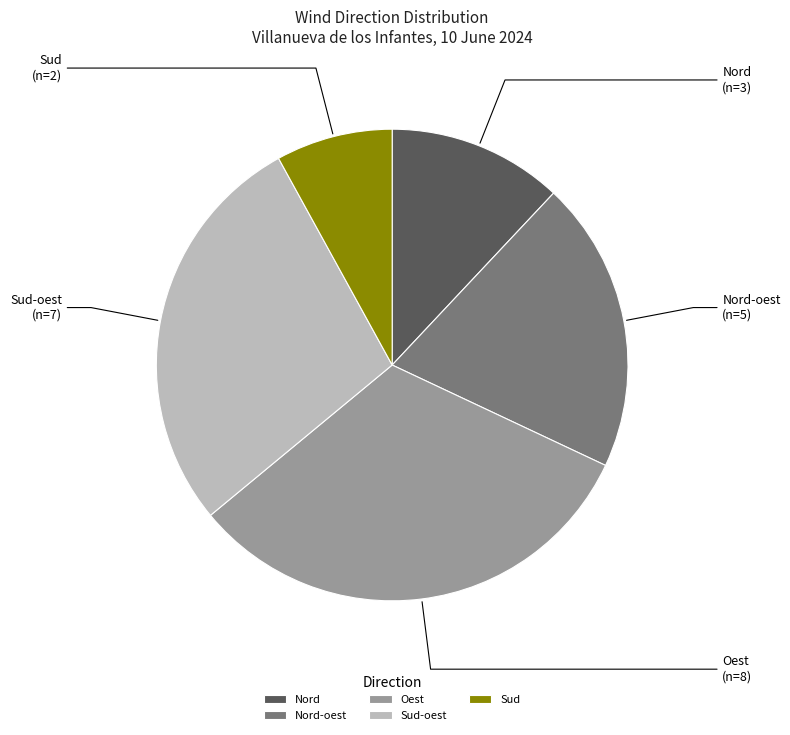

How many slices are in this pie chart?

5